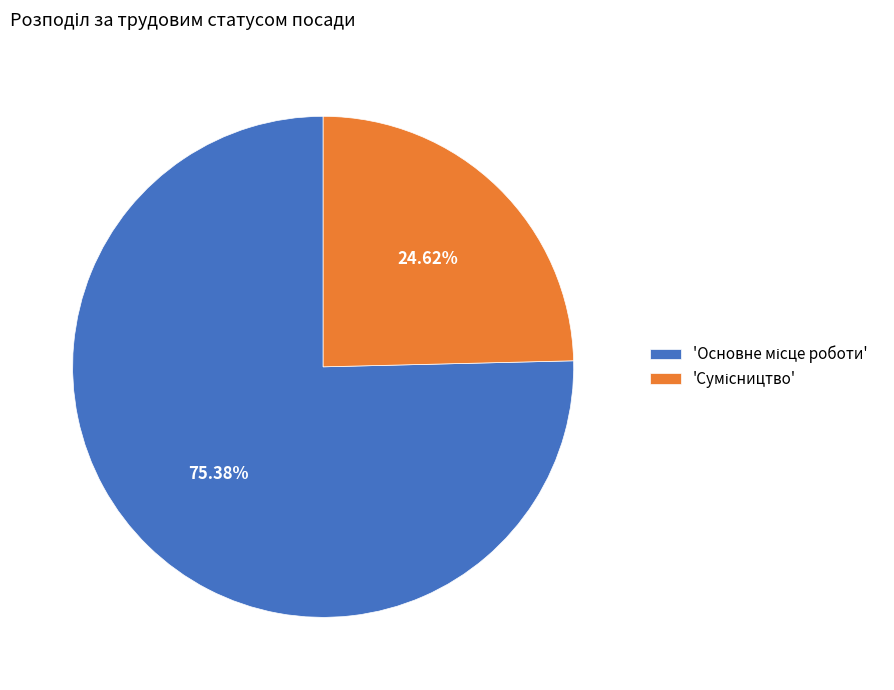

How many segments does this pie chart have?

2